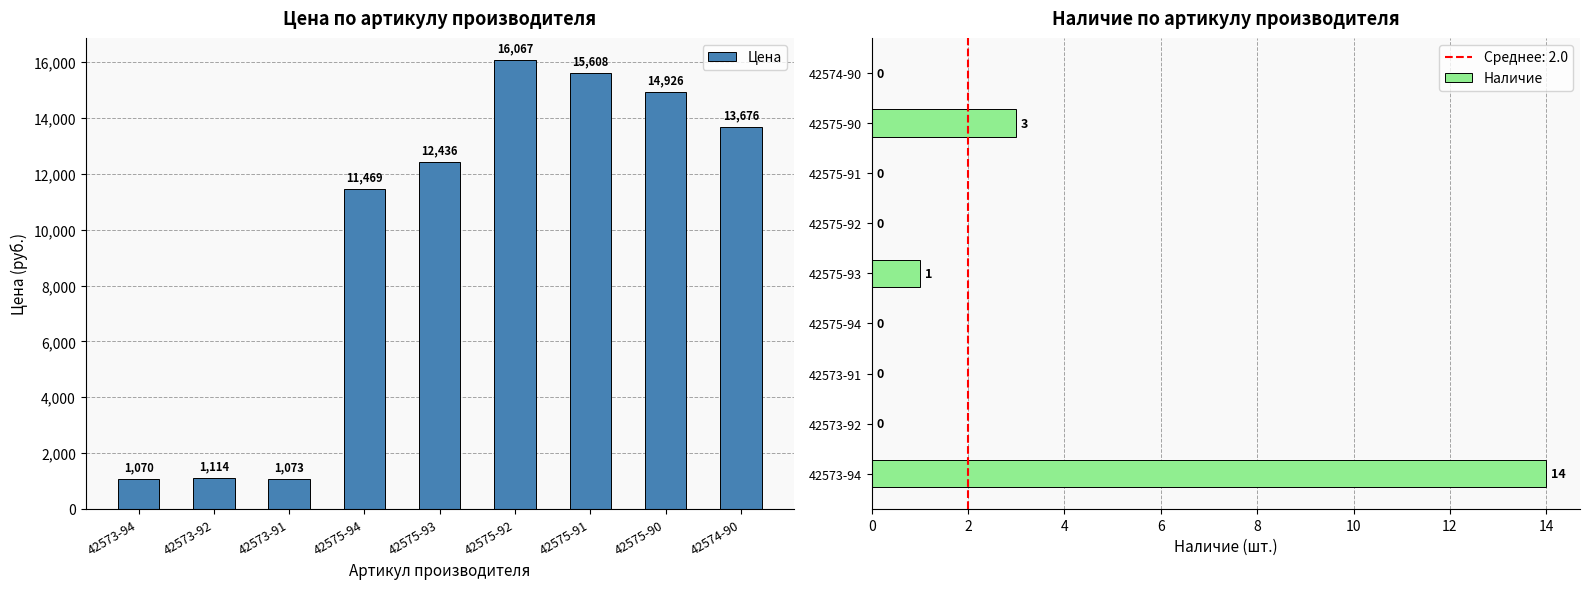

Is it true that Наличие equals 5 at 42575-90?

False